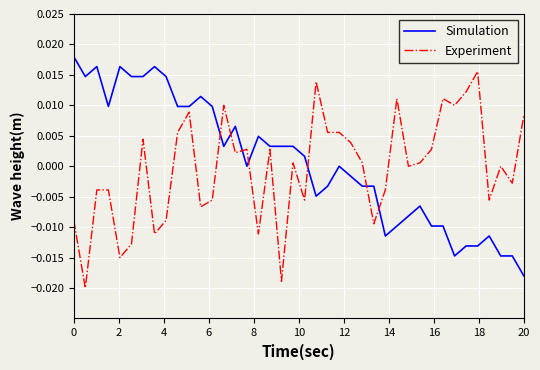

Rank the series by their maximum value, from highest to lowest.

Simulation, Experiment